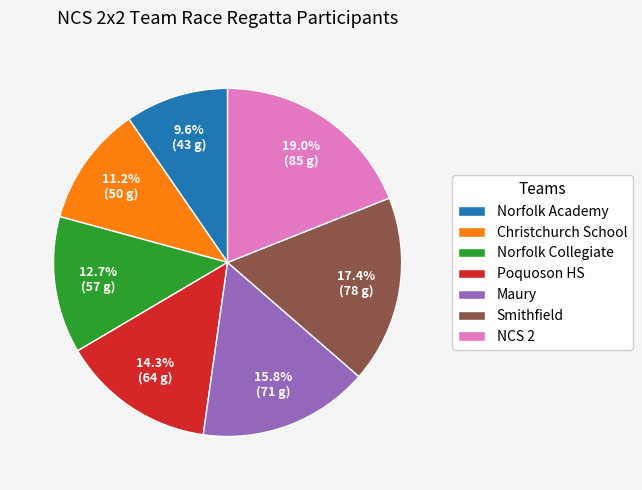

Is there a majority slice in this chart?

No